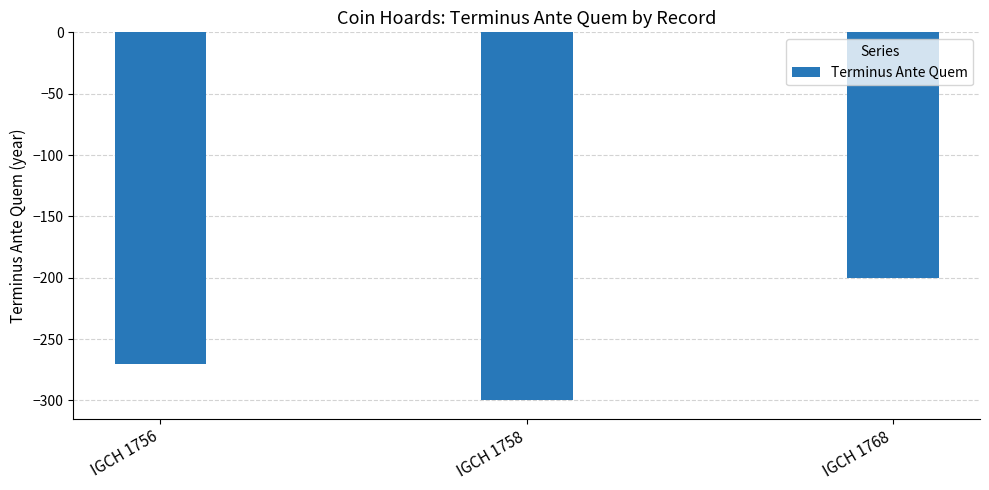

Reading left to right, list all the values displayed in this chart.

IGCH 1756=-270	IGCH 1758=-300	IGCH 1768=-200